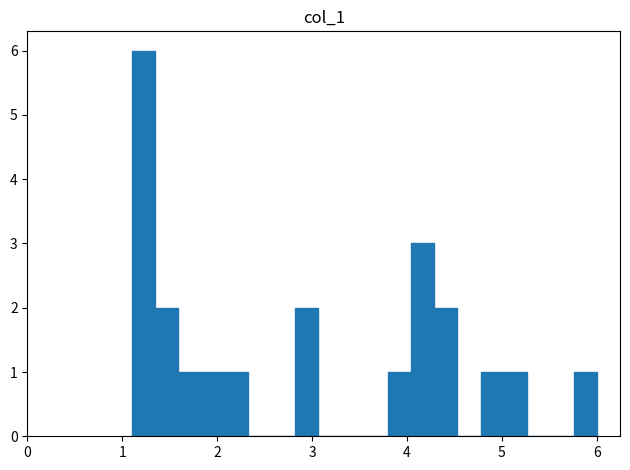

Read against the x-axis, roughly where is the centre of the tallest bar?

1.2